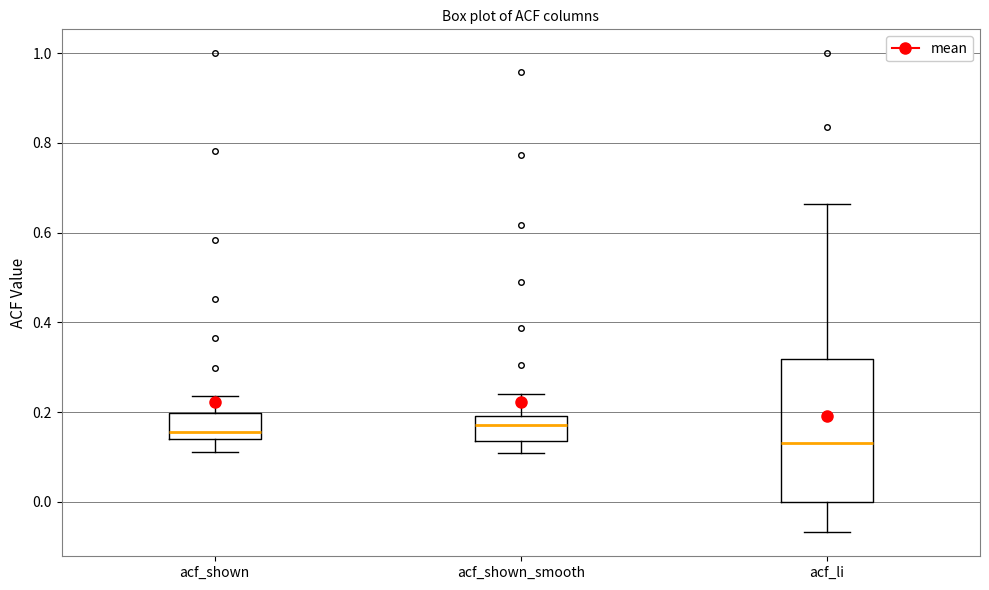

Reading left to right, transcribe this box plot: for each box, give where its median line is, the range the box spans, and where its two whiskers end, as read against the y-axis. The values are not printed on the chart, so give them approximately, as read against the axis.

acf_shown: median 0.16, box 0.14 to 0.20, whiskers 0.12 to 0.24
acf_shown_smooth: median 0.18, box 0.14 to 0.20, whiskers 0.10 to 0.24
acf_li: median 0.14, box 0.00 to 0.32, whiskers -0.06 to 0.66